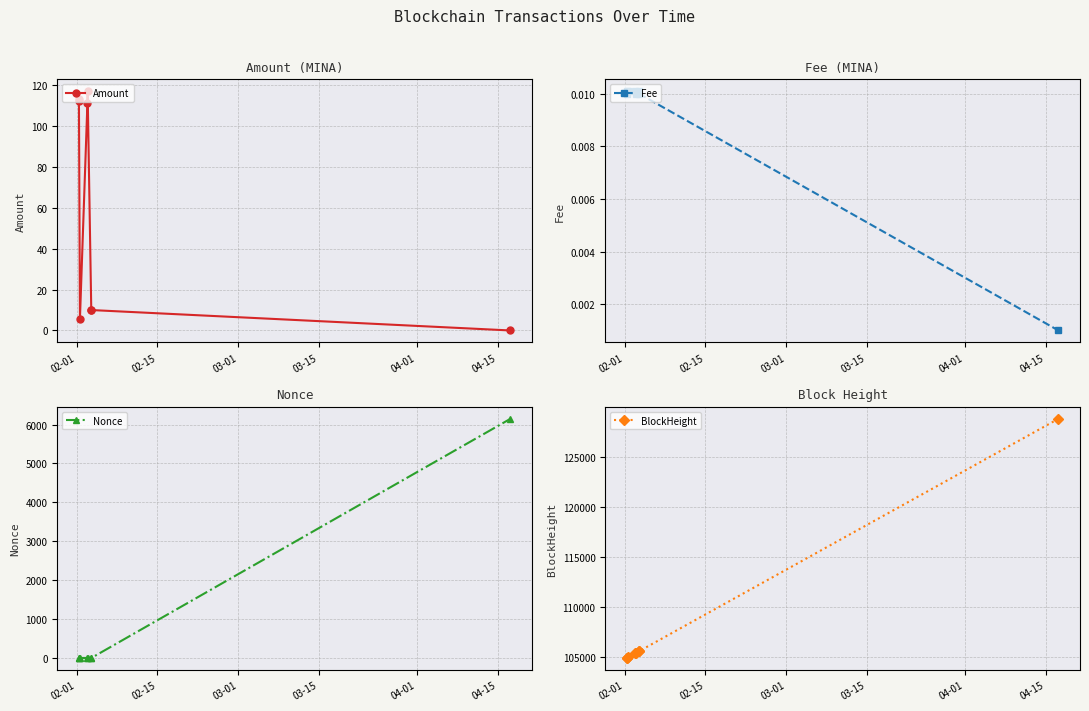

What is the value of the Amount point at the 2nd from the left?

112.2